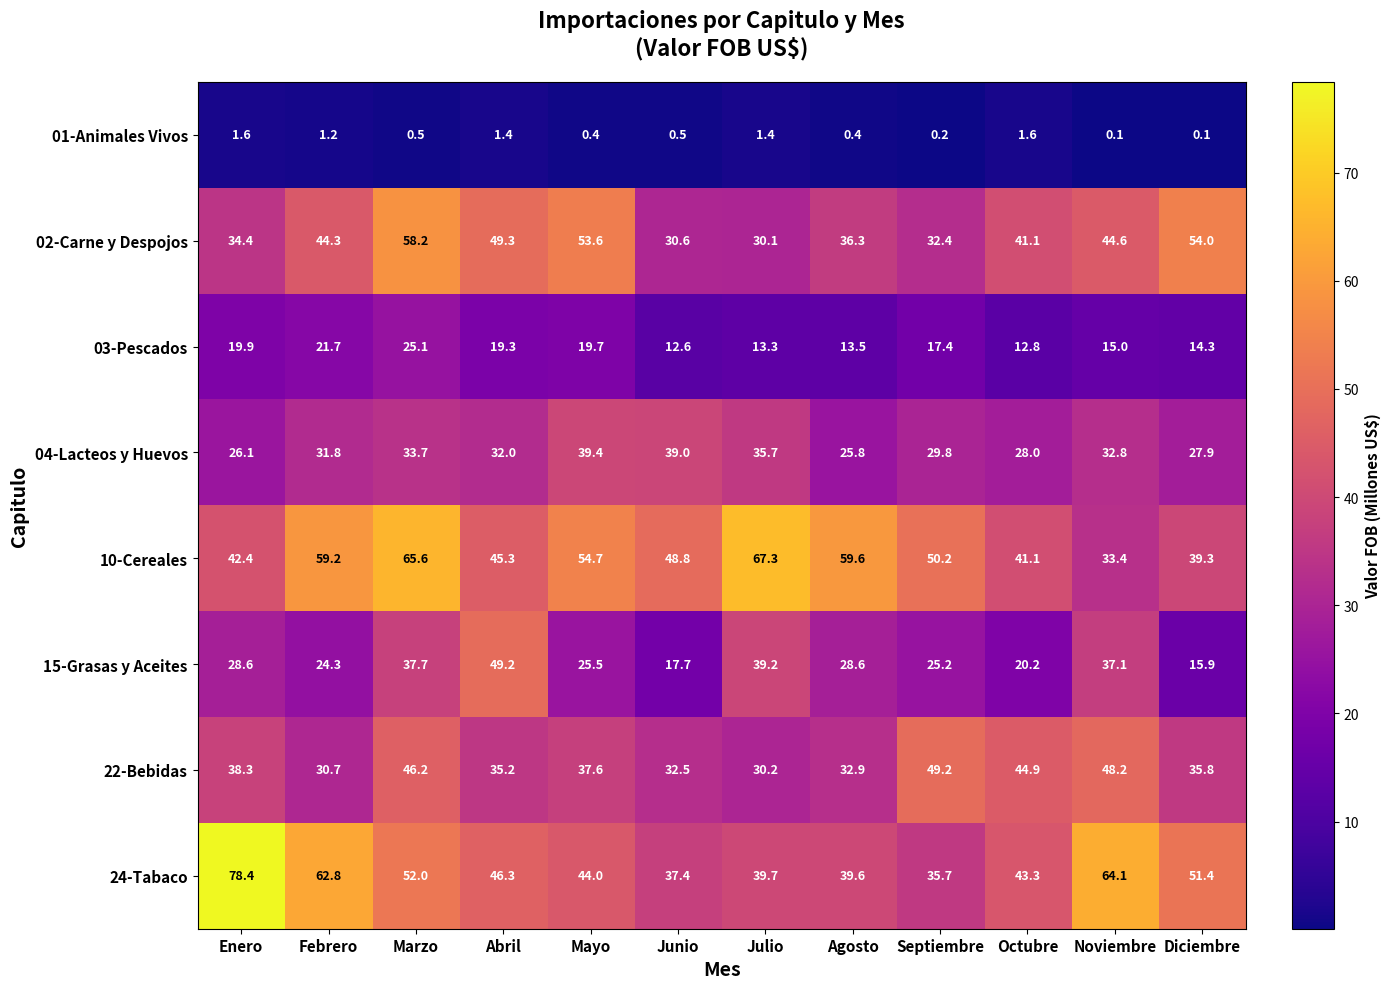

What is the difference between the maximum and minimum values in the 10-Cereales series?

33.9